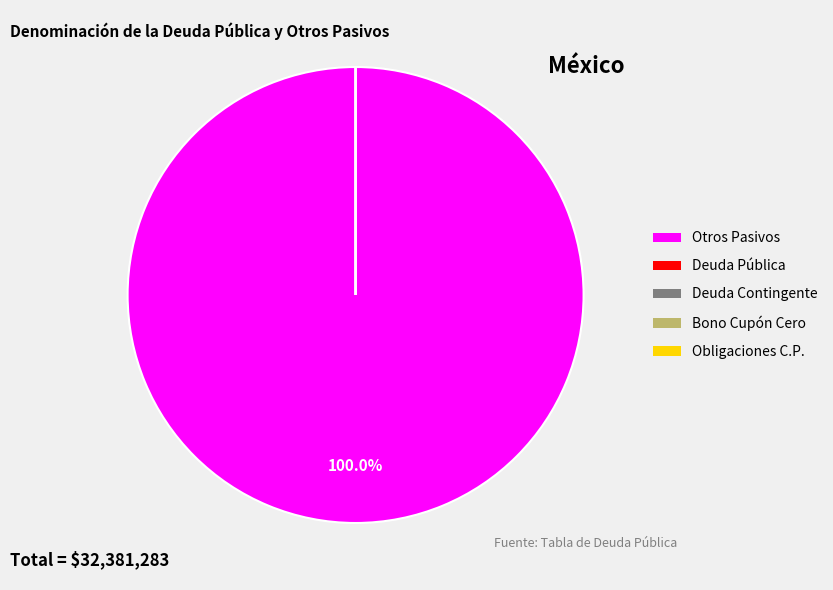

To the nearest percent, what is the combined percentage of Otros Pasivos and Deuda Contingente?

100%